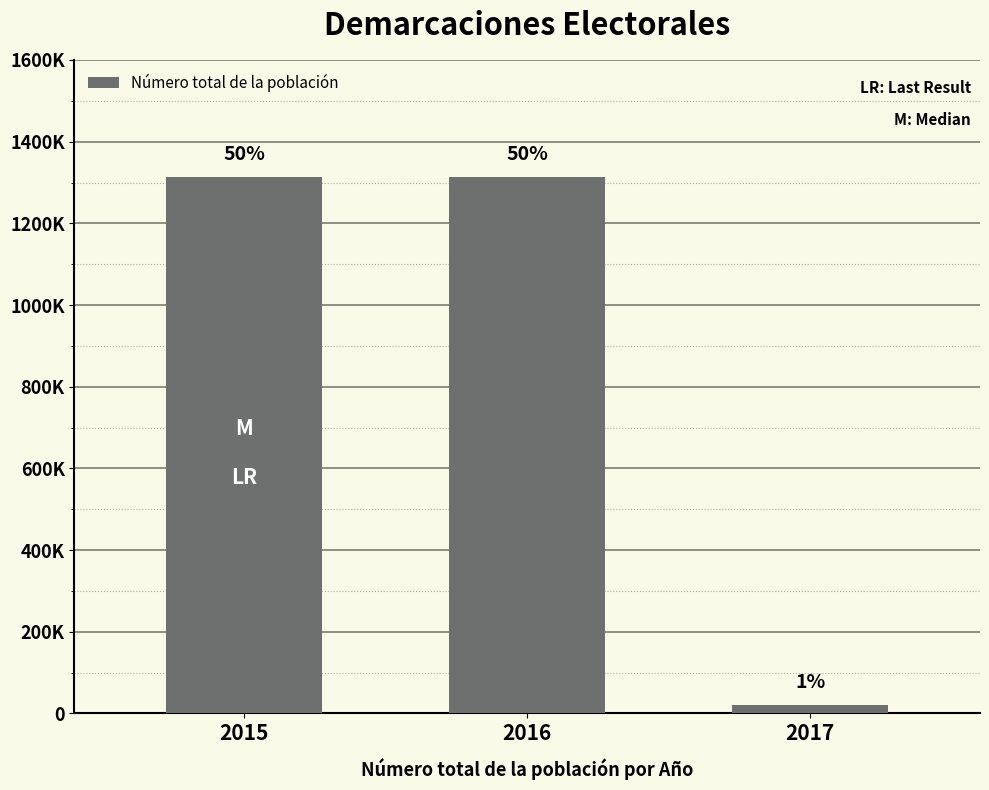

At which label is the value closest to 666622?

2017